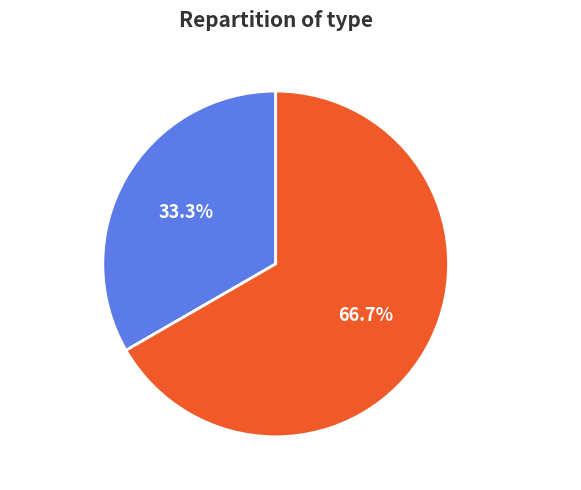

To the nearest percent, what is the combined percentage of Безстроковий and Строковий?

100%